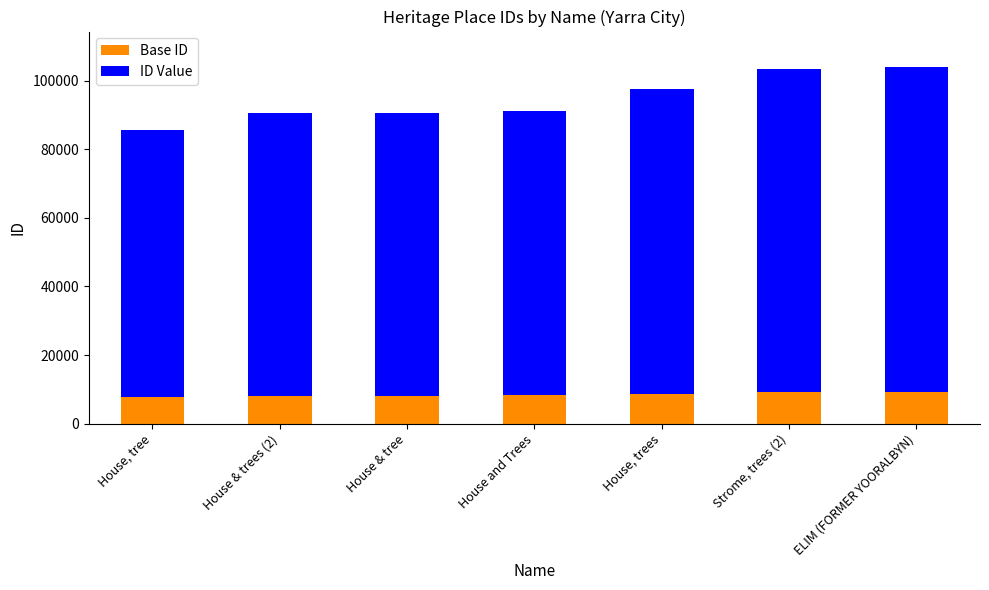

What is the total value across all series at House, trees?

97526